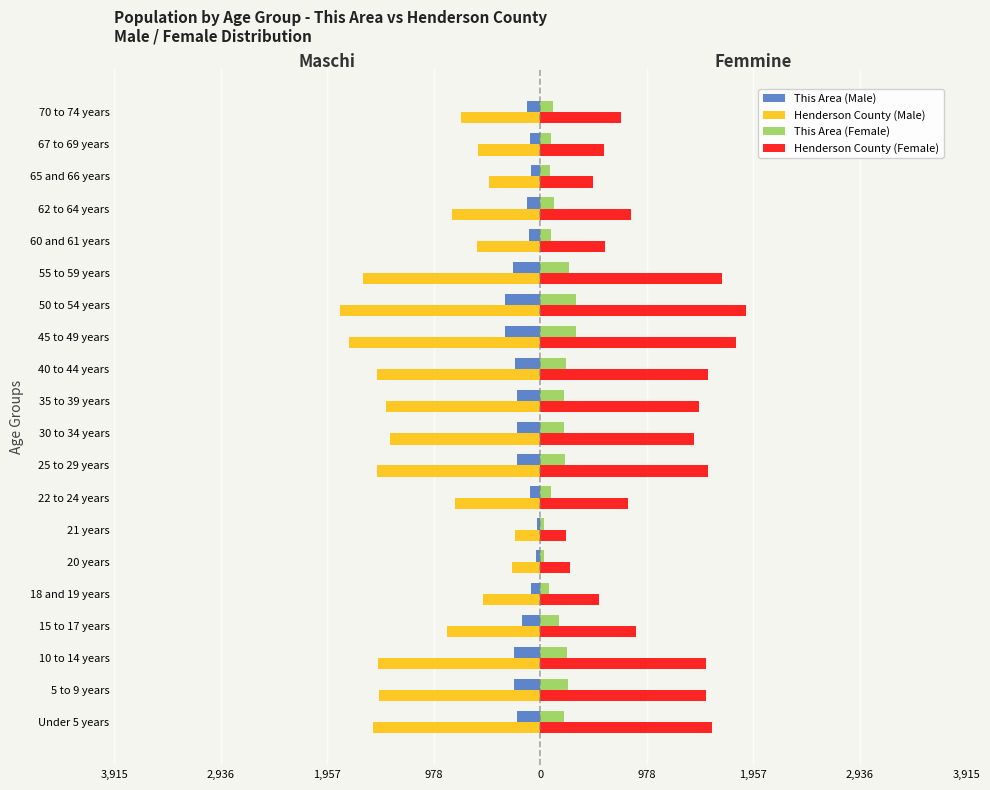

What are all the series names shown in the legend?

This Area (Male), Henderson County (Male), This Area (Female), Henderson County (Female)